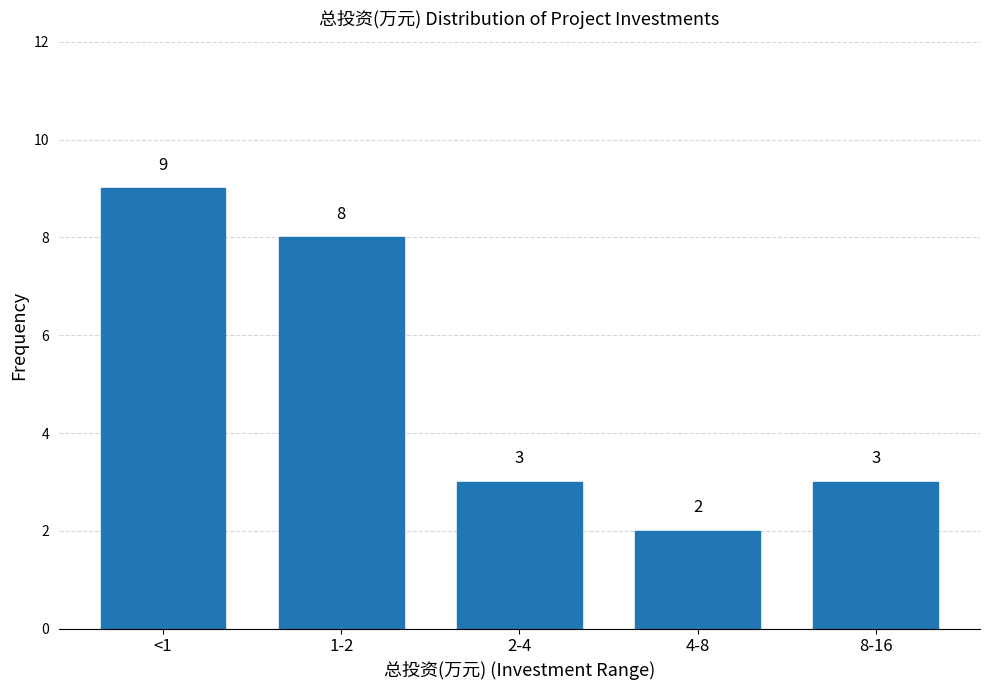

Reading right to left, transcribe all the data shown in this chart.

3	2	3	8	9